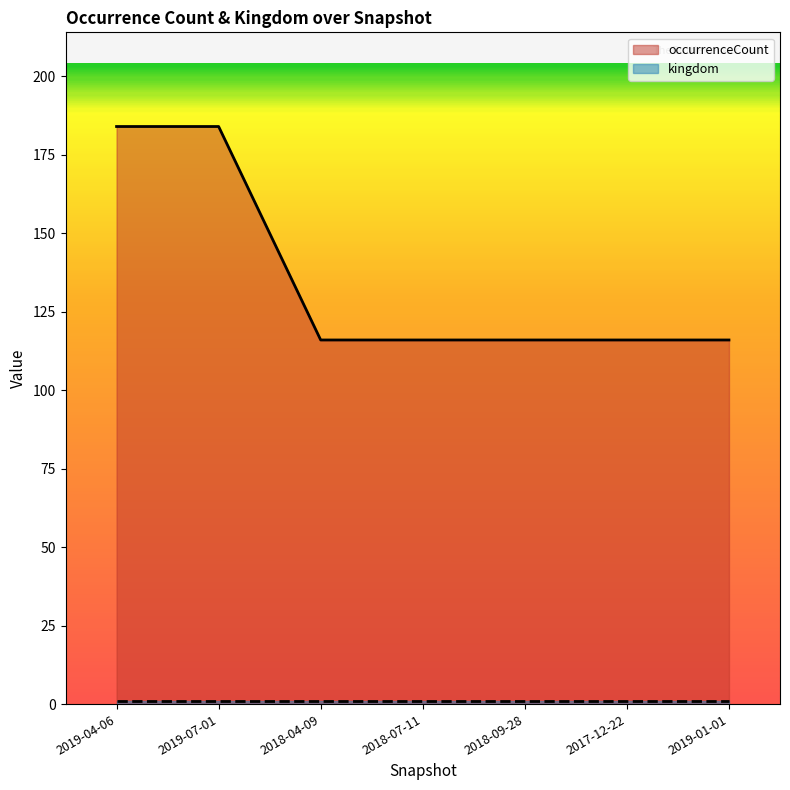

What is the difference between the maximum and minimum values?

68